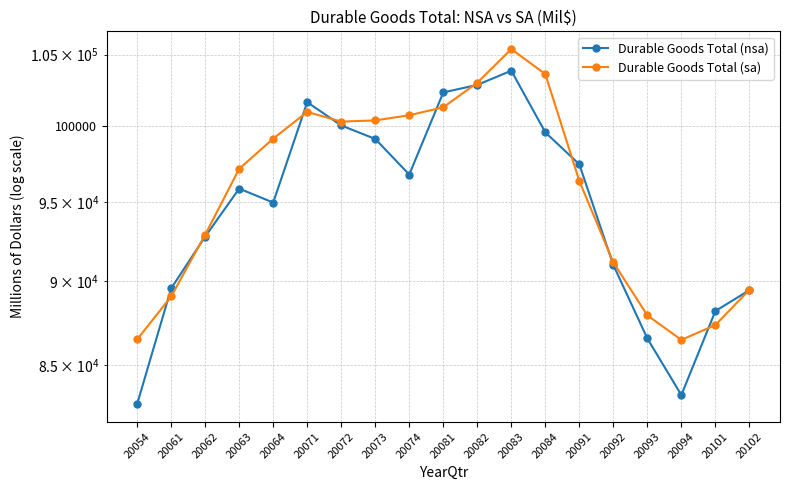

What is the average value of the Durable Goods Total (sa) series?

95760